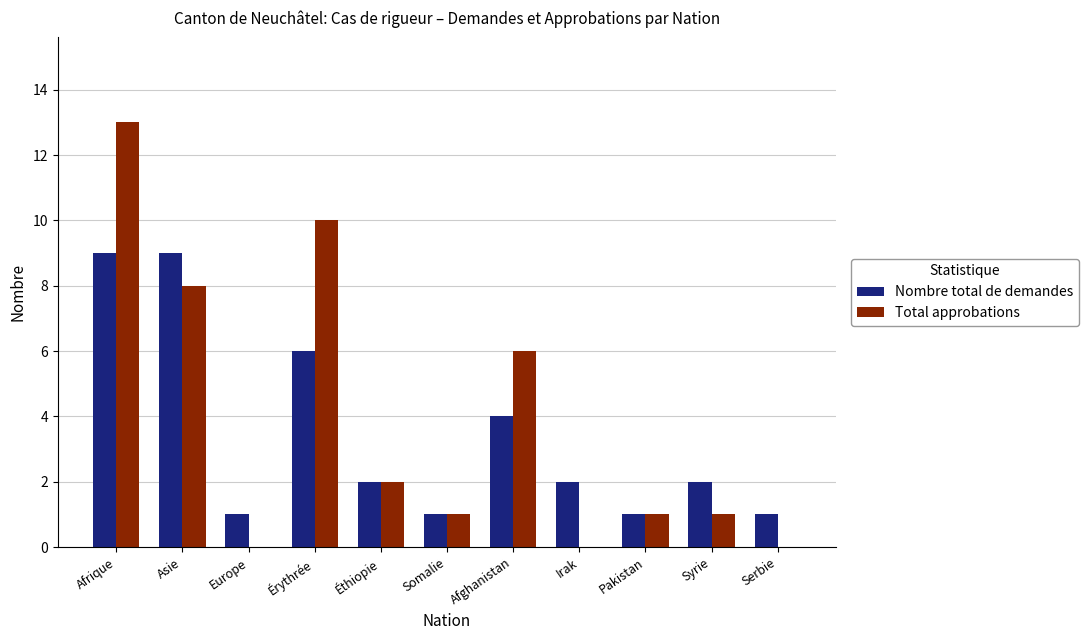

Reading right to left, transcribe all the data shown in this chart.

Nombre total de demandes: 1	2	1	2	4	1	2	6	1	9	9
Total approbations: 0	1	1	0	6	1	2	10	0	8	13